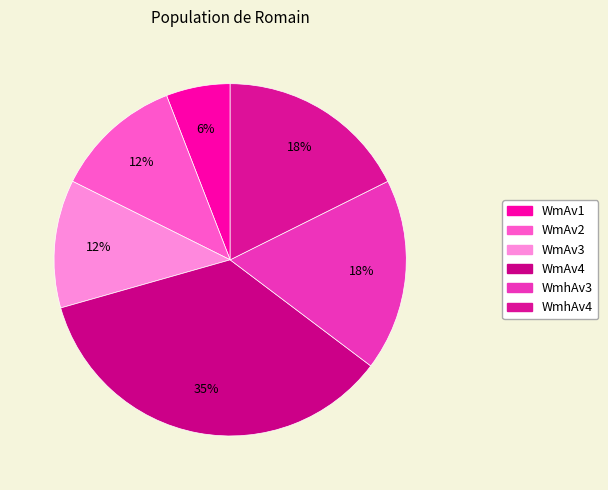

What is the change in value from WmAv4 to WmhAv3?

-75.1